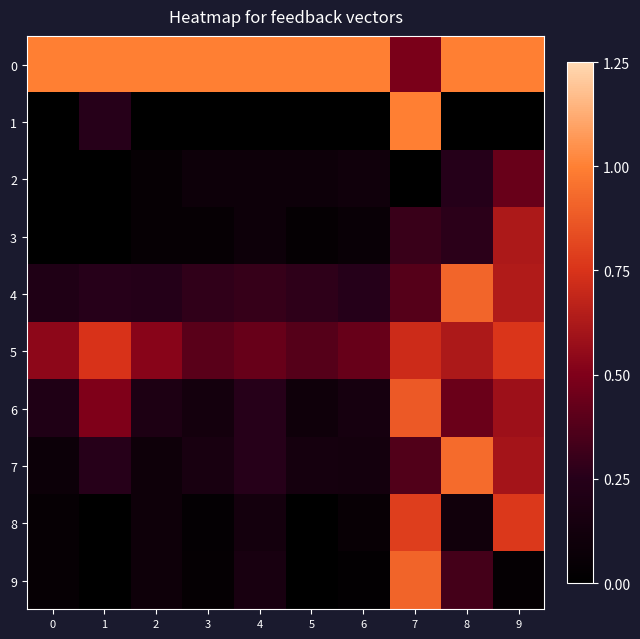

At 5, list the series in order from largest to smallest.

0, 5, 4, 7, 6, 2, 3, 8, 9, 1